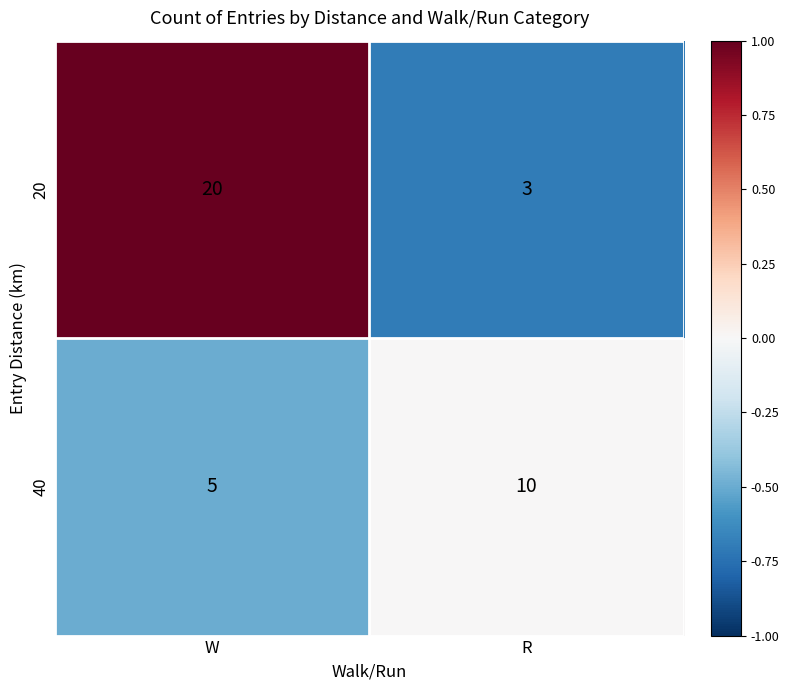

Where is 40 nearest to the value 7?

W